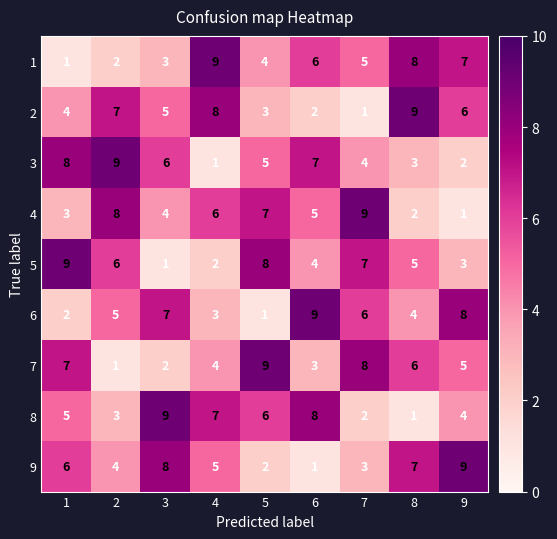

What is the total value across all series at 9?

45